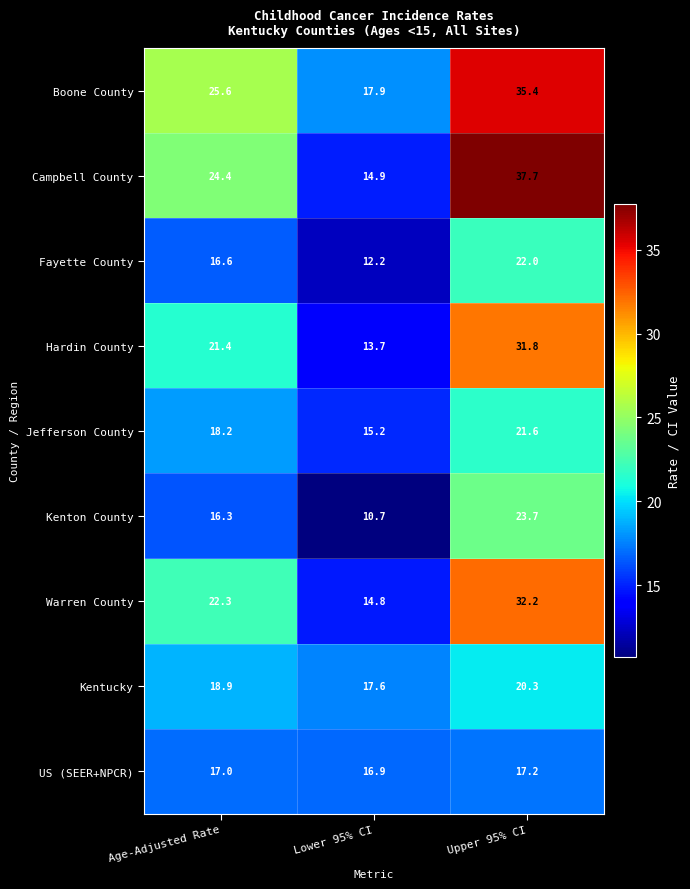

At which category is the sum across all series the highest?

Upper 95% CI